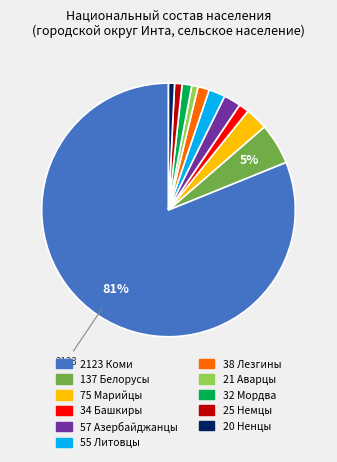

To the nearest percent, what is the average slice percentage?

9%